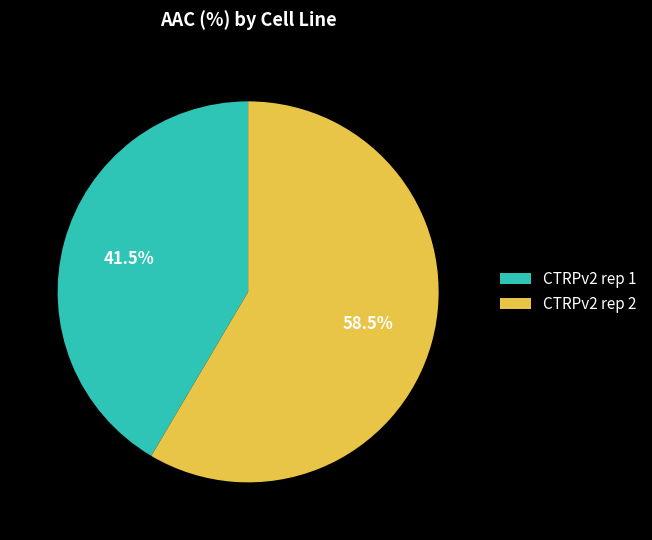

What percentage is NOT represented by CTRPv2 rep 2?

41.5%